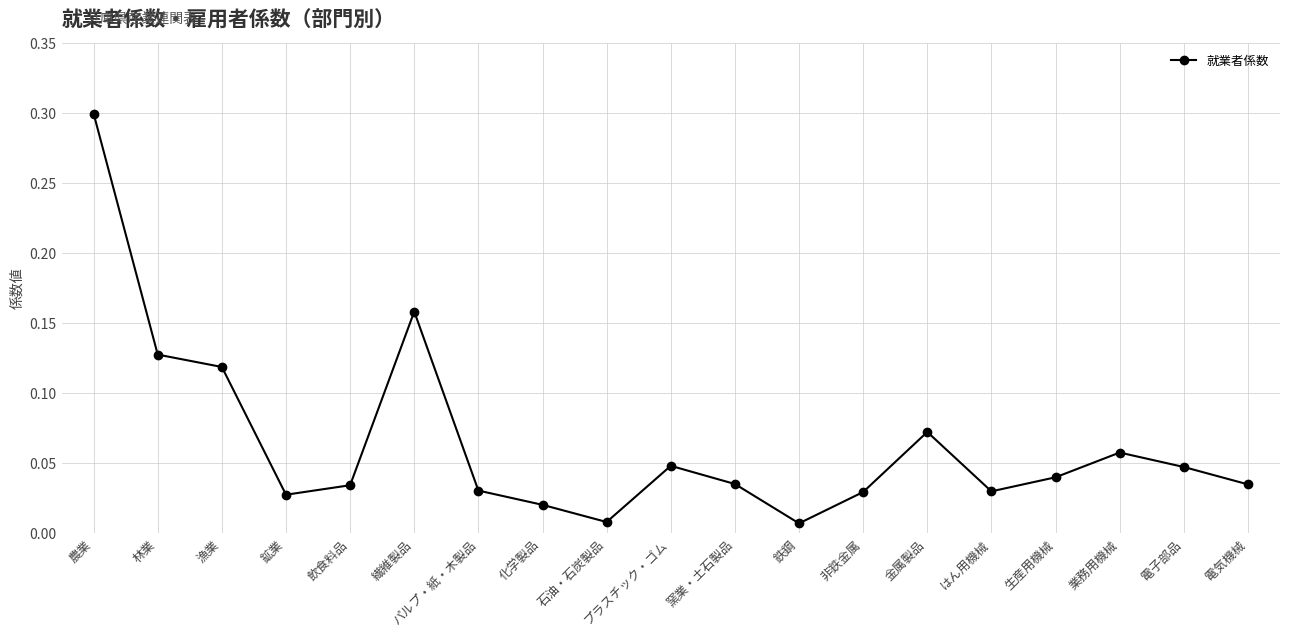

Is this an area chart (filled region under the line)?

No